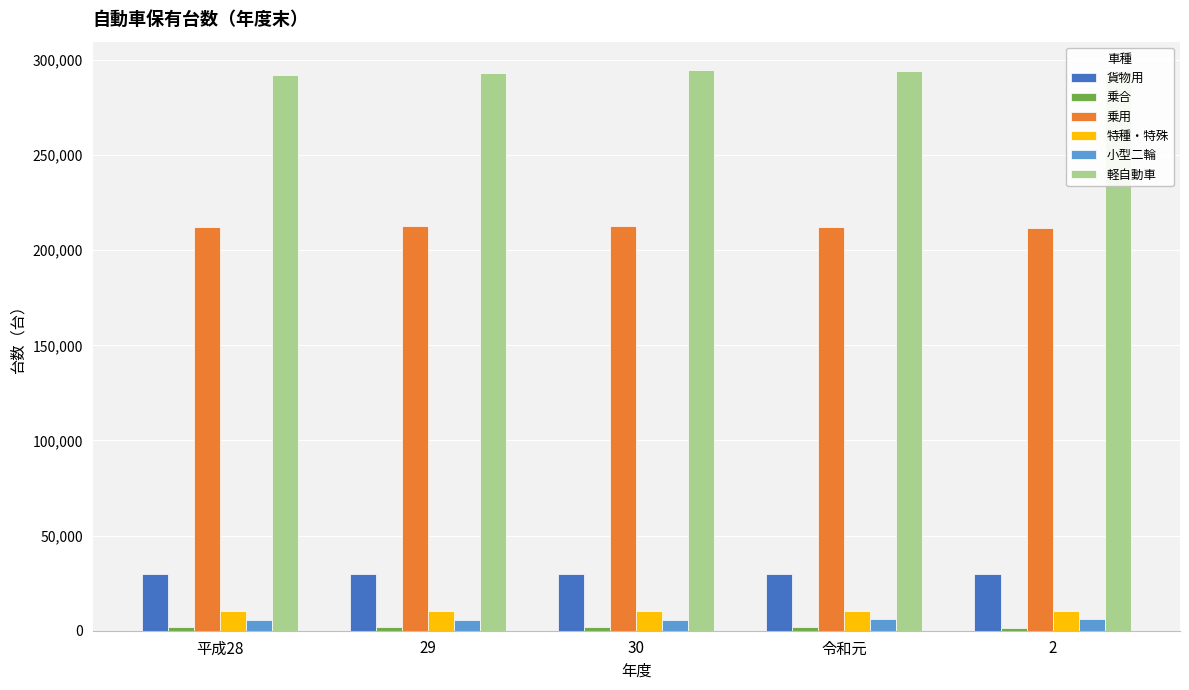

What is the highest value of the 乗合 series?

1760